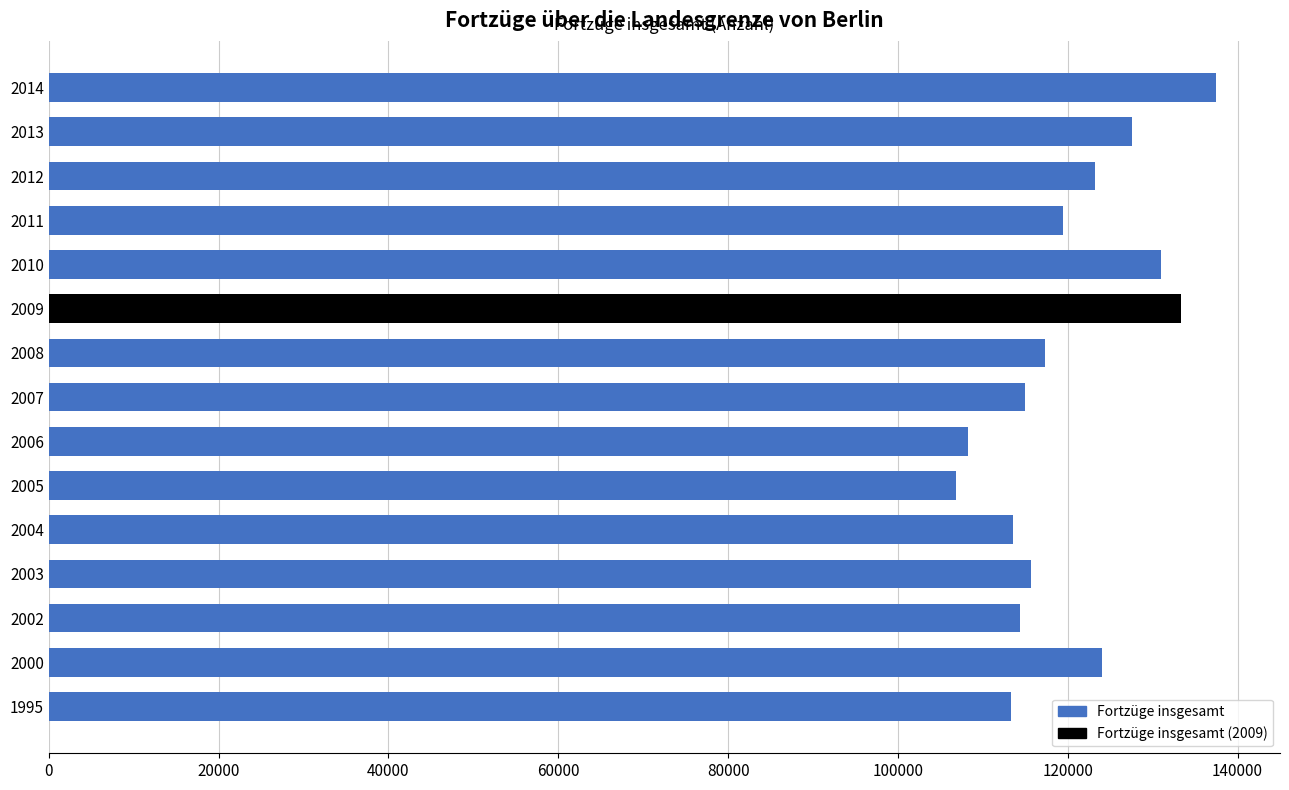

What is the ratio of the value at 2008 to the value at 2007?

1.0